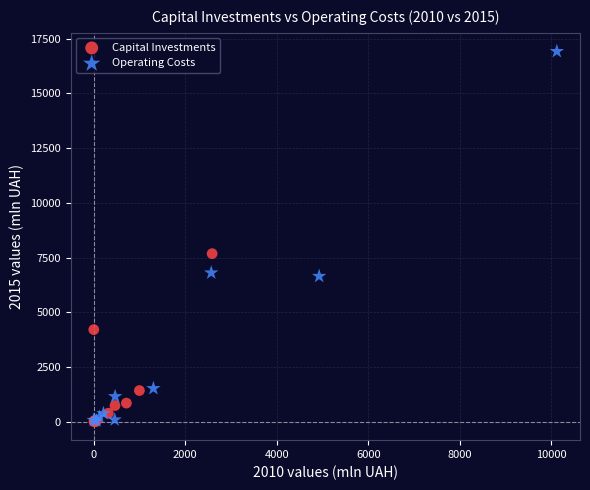

Which series reaches the maximum Y coordinate?

Operating Costs